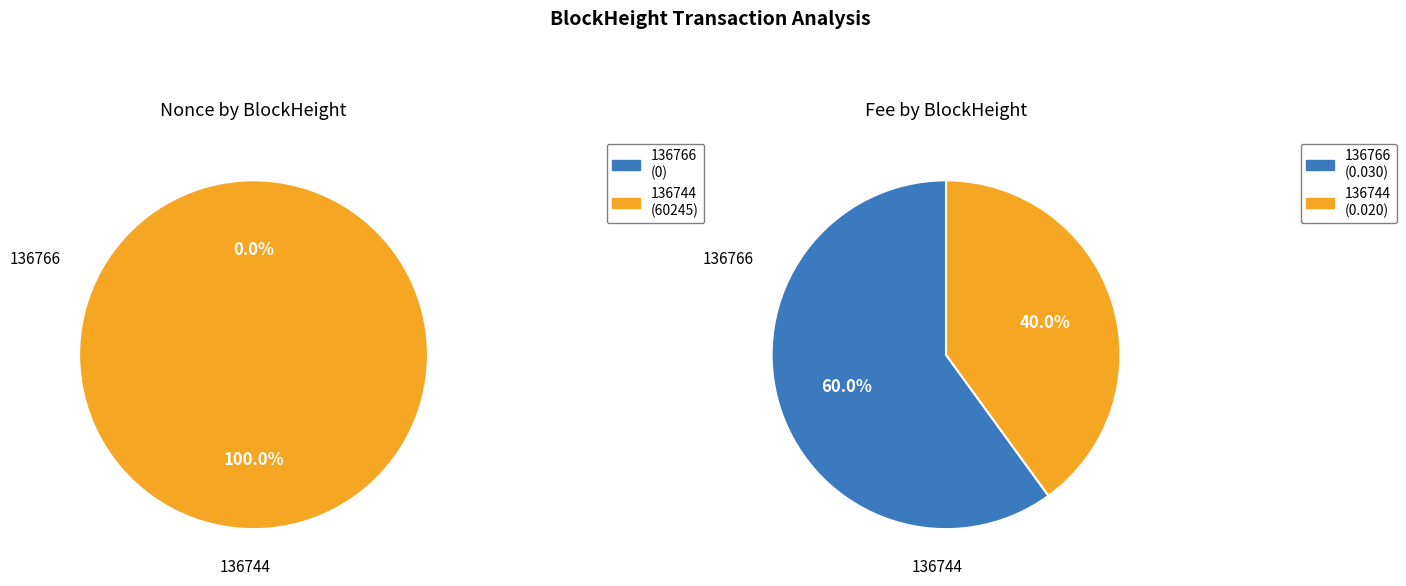

To the nearest percent, what is the difference between the 136766 and 136744 slice percentages?

100%